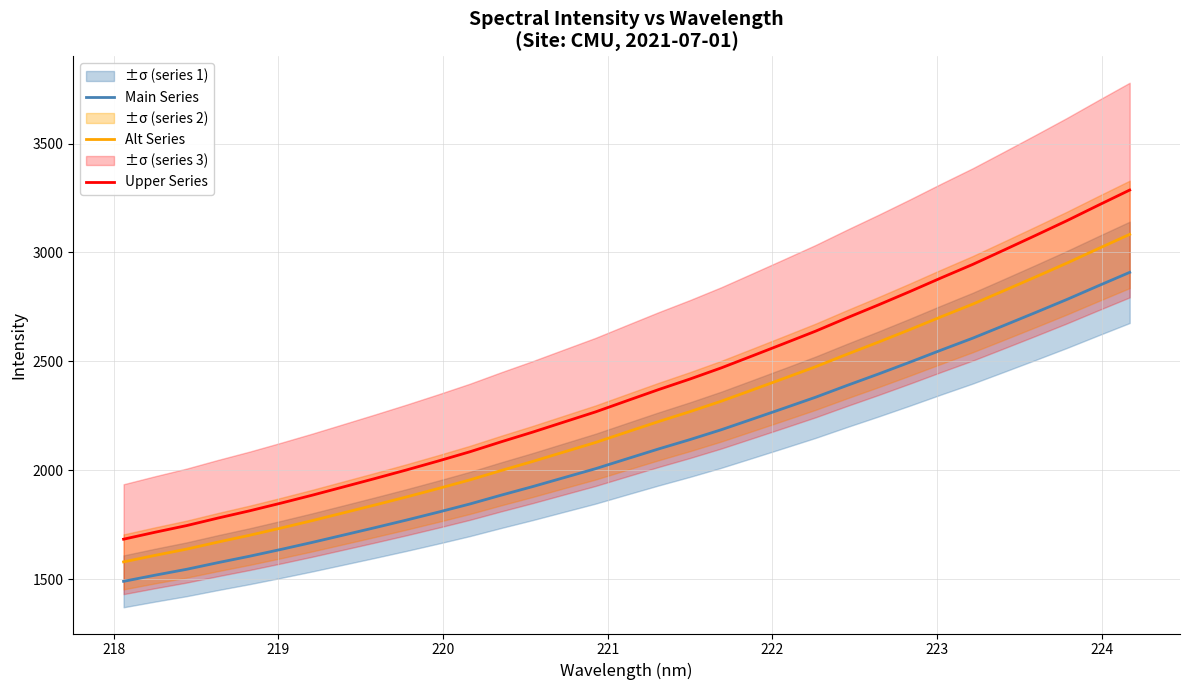

What is the average value of the Alt Series series?

2230.0